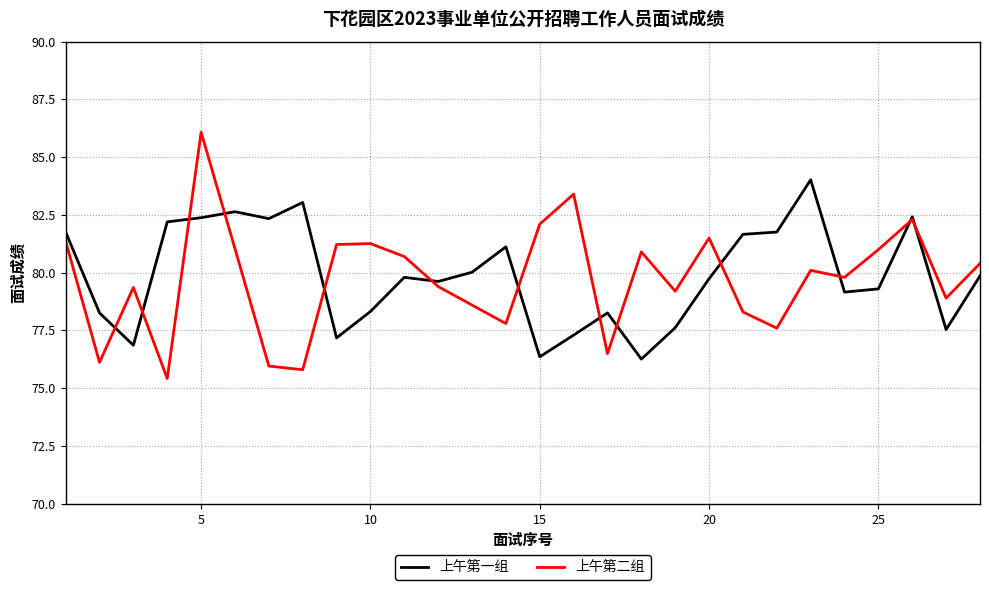

Is this an area chart (filled region under the line)?

No